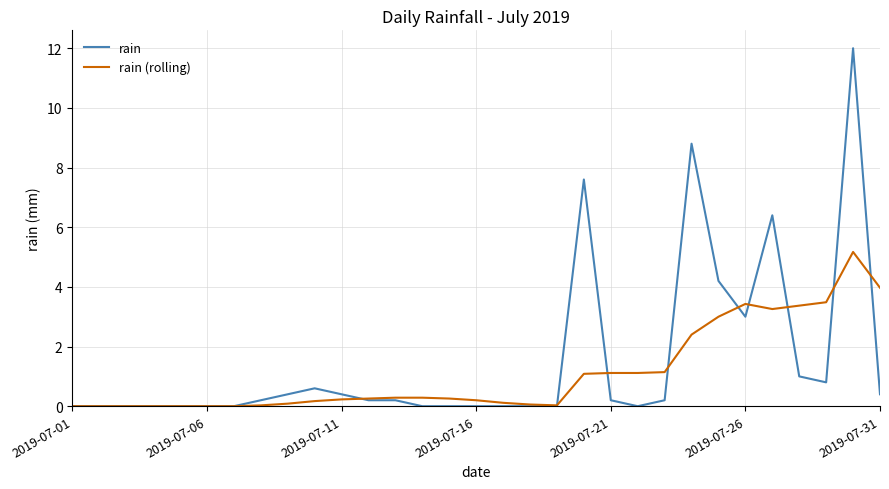

How many categories are shown in the chart?

31